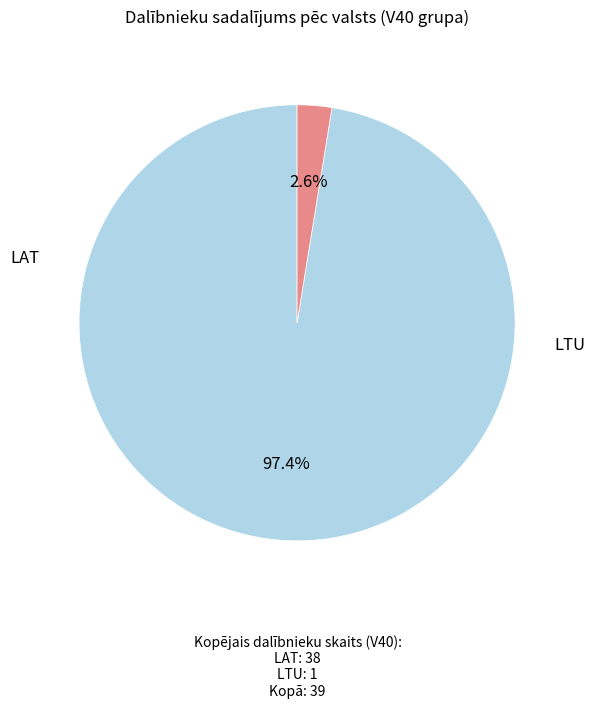

How many slices are in this pie chart?

2